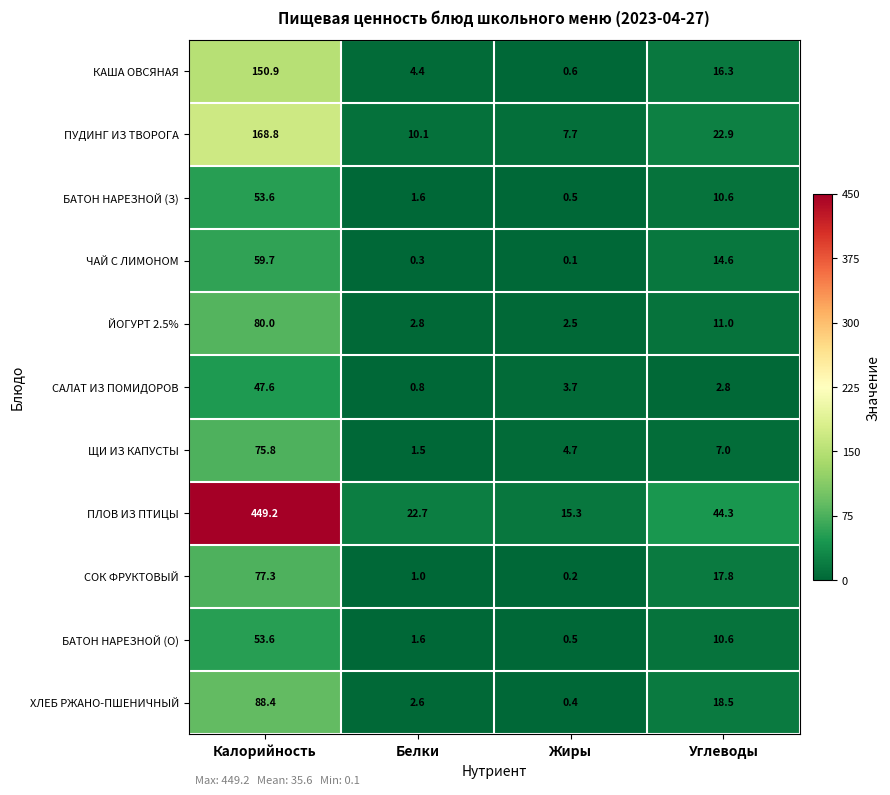

Where does the БАТОН НАРЕЗНОЙ (З) series first go above 10?

Калорийность